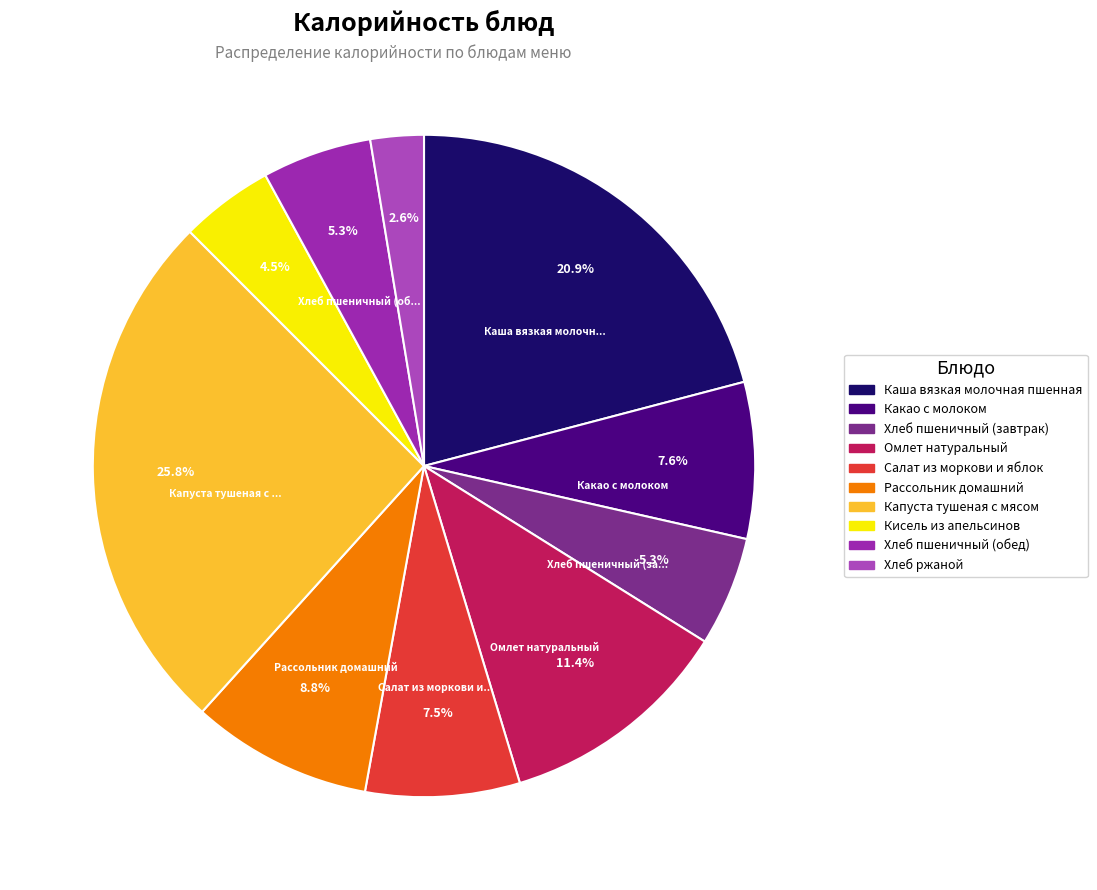

What is the ratio of the value at Хлеб пшеничный (обед) to the value at Какао с молоком?

0.7